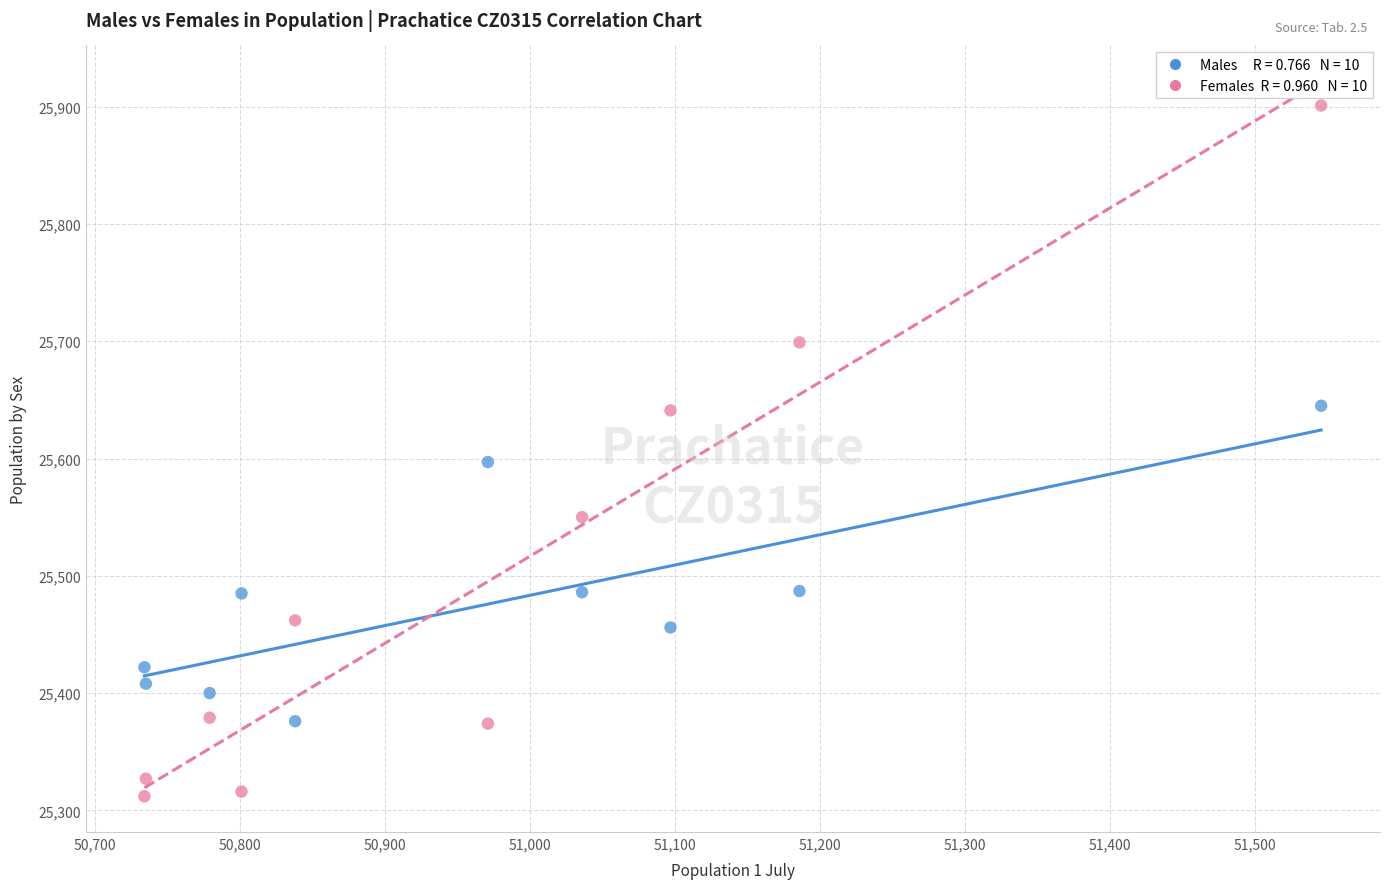

Across all data points, what is the range of X values (max minus min)?

812